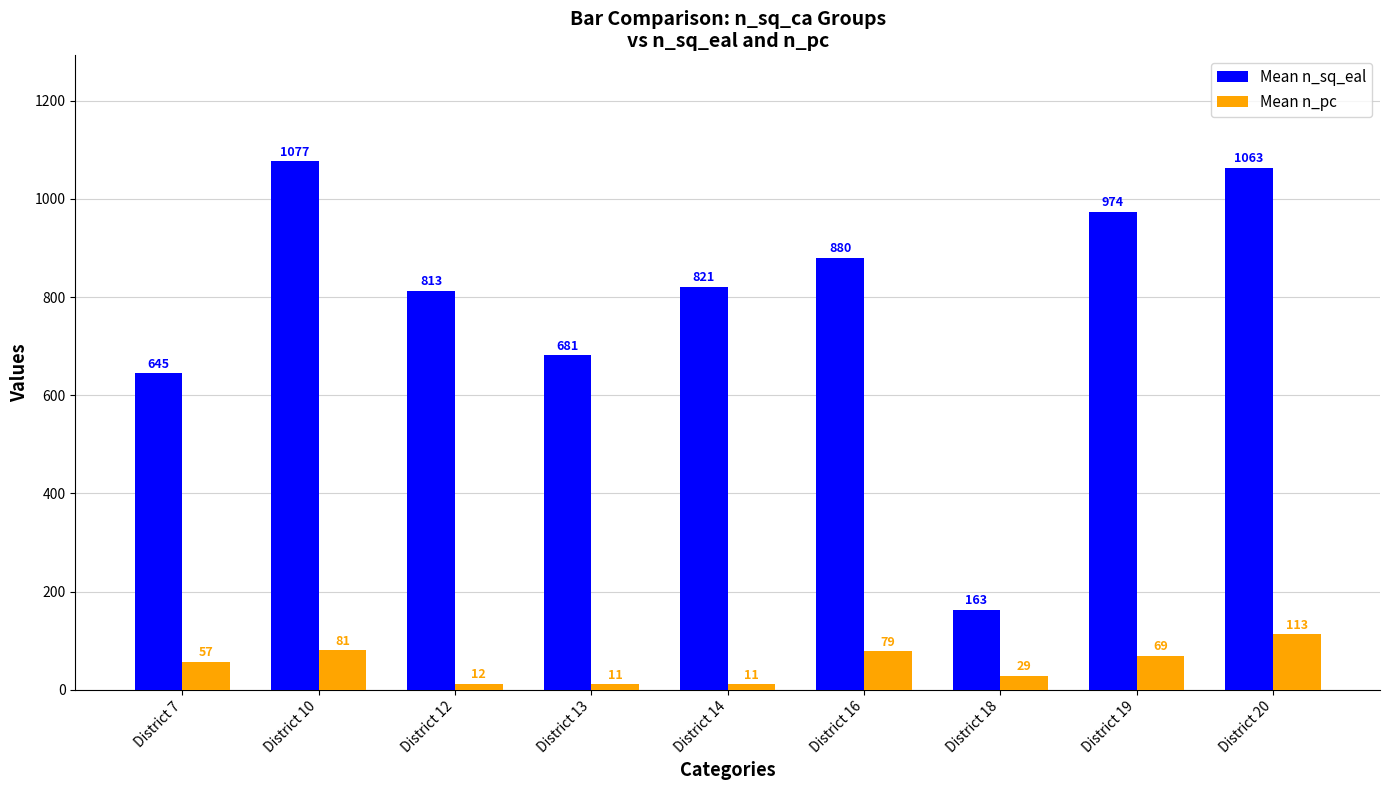

Rank the series by their average value, from lowest to highest.

Mean n_pc, Mean n_sq_eal